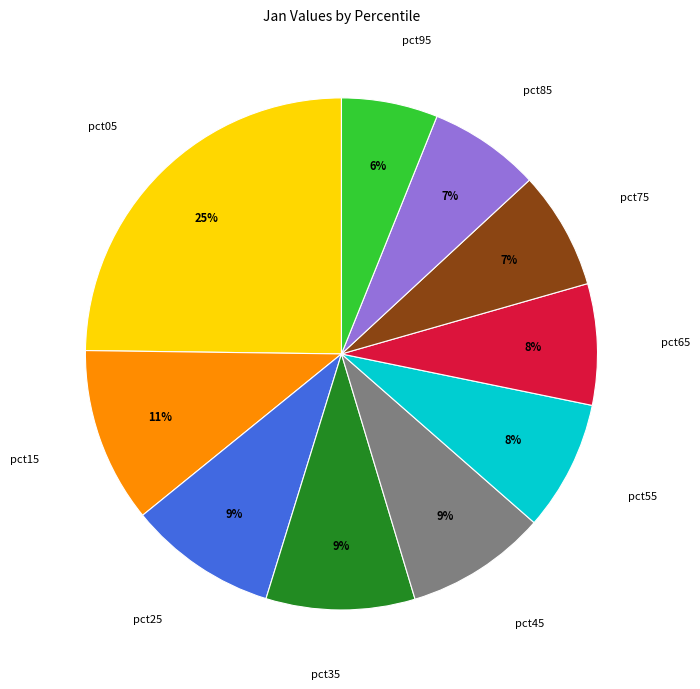

Which has a higher value, pct85 or pct25?

pct25